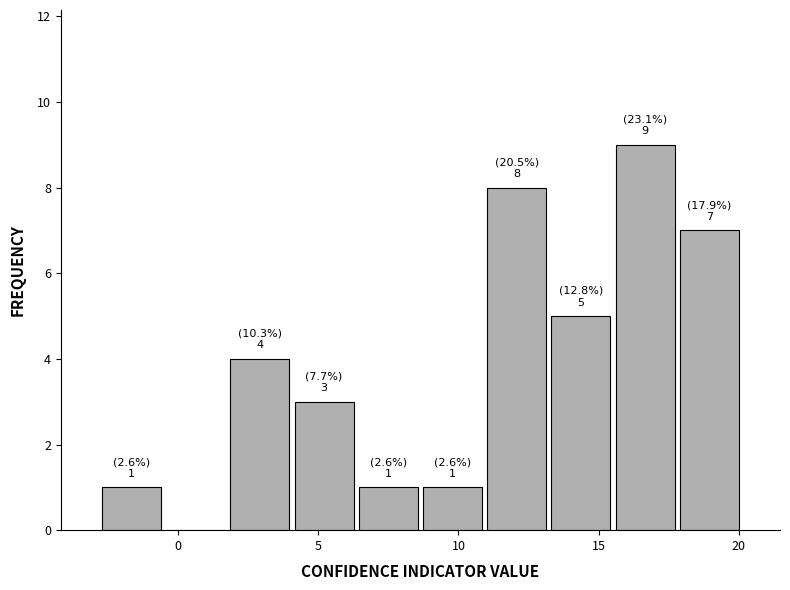

Over which range of the x-axis is the bar tallest?

15.5 to 18.0